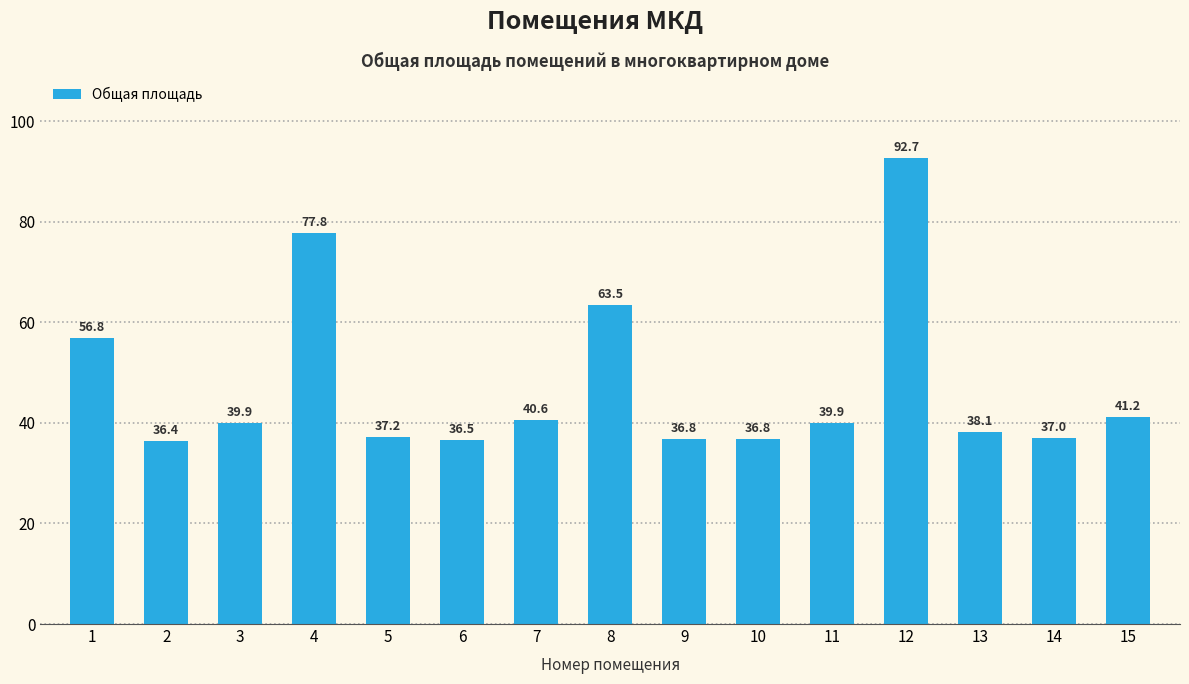

Which category has the highest value across all series?

12